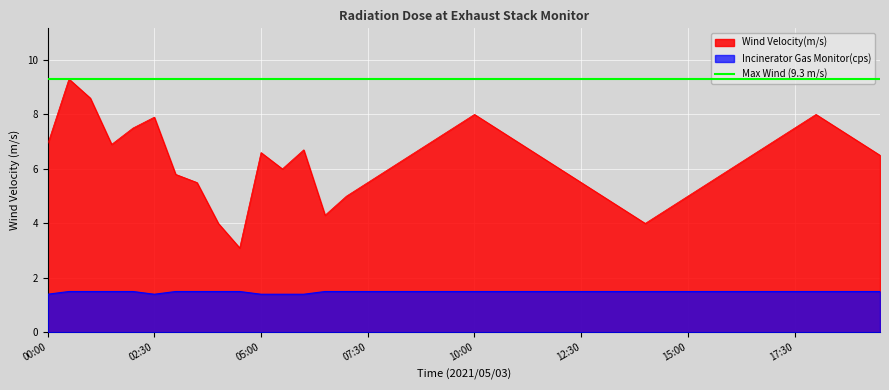

How many data points in Wind Velocity(m/s) are above 6?

22